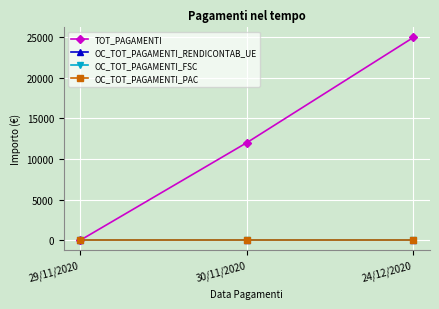

Reading left to right, list all the values displayed in this chart.

TOT_PAGAMENTI: 29/11/2020=0.0	30/11/2020=11999.9	24/12/2020=24942.9
OC_TOT_PAGAMENTI_RENDICONTAB_UE: 29/11/2020=0.0	30/11/2020=0.0	24/12/2020=0.0
OC_TOT_PAGAMENTI_FSC: 29/11/2020=0.0	30/11/2020=0.0	24/12/2020=0.0
OC_TOT_PAGAMENTI_PAC: 29/11/2020=0.0	30/11/2020=0.0	24/12/2020=0.0